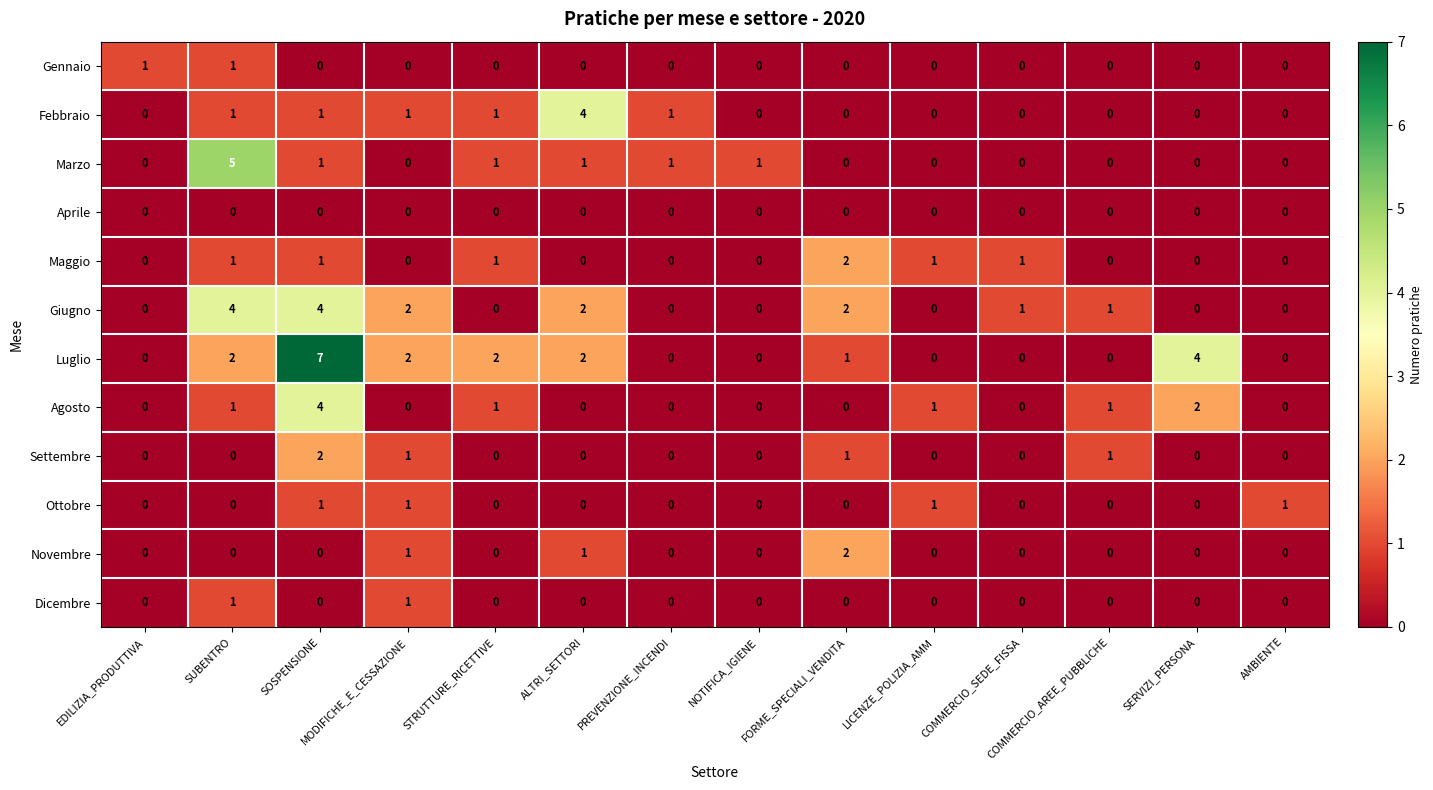

Which series has the widest spread of values?

Luglio